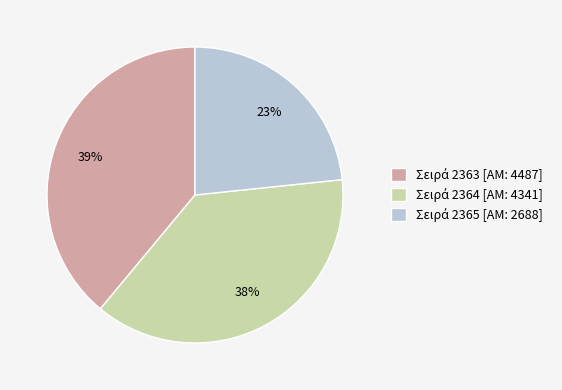

Does any single category account for the majority?

No